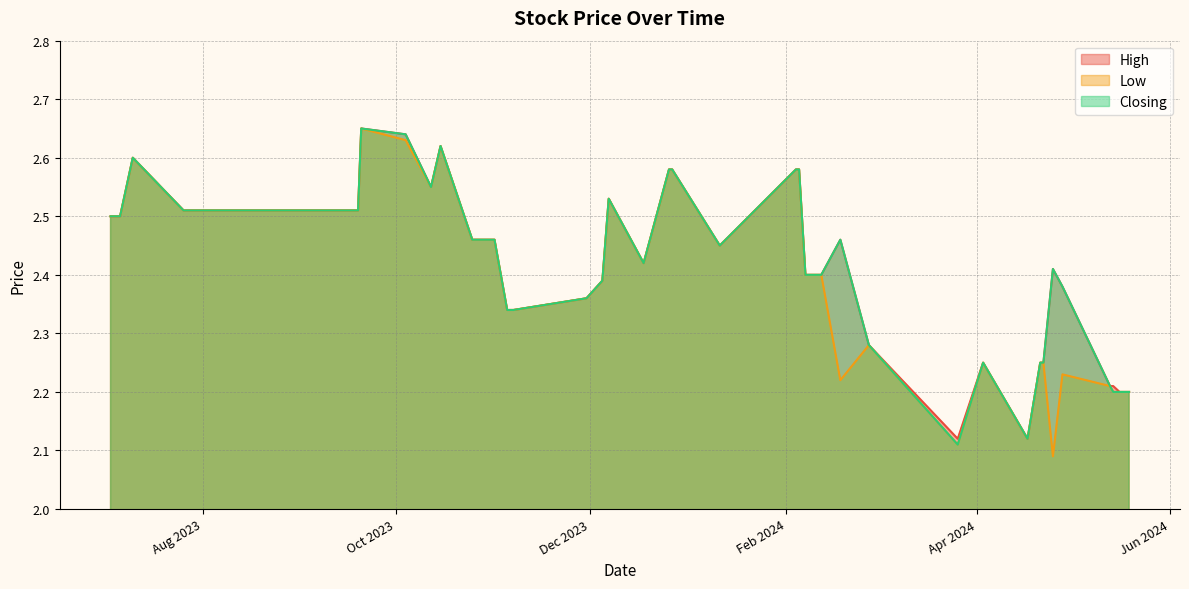

Which category has the lowest value across all series?

25/04/2024